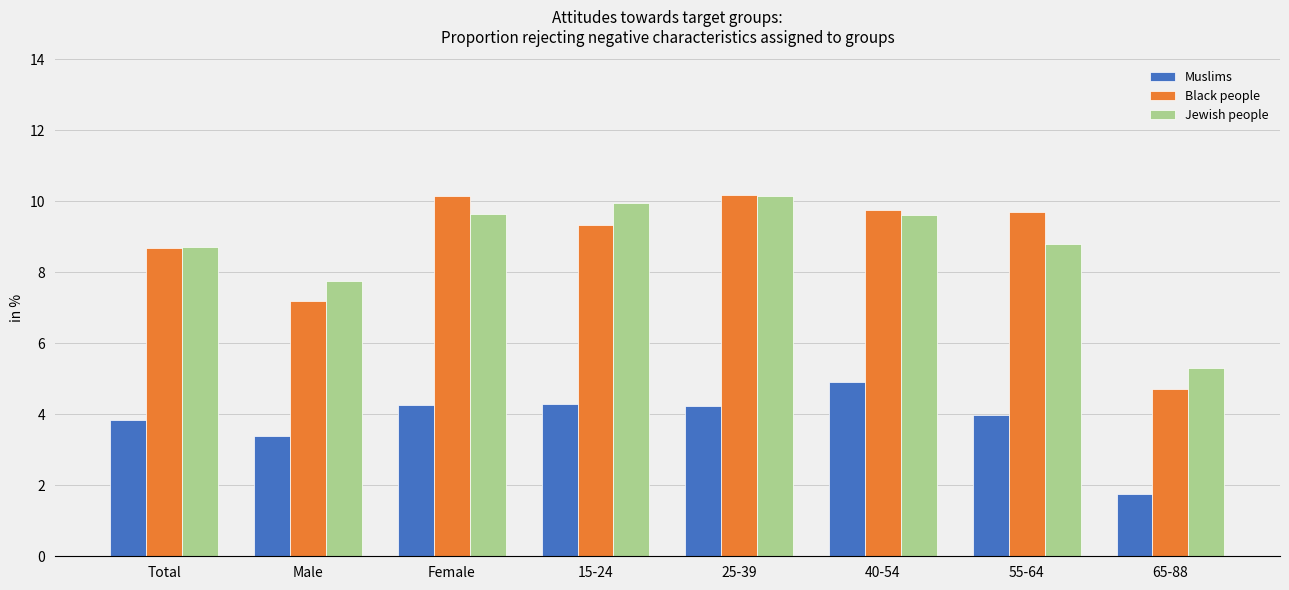

Does the chart contain any negative values?

No